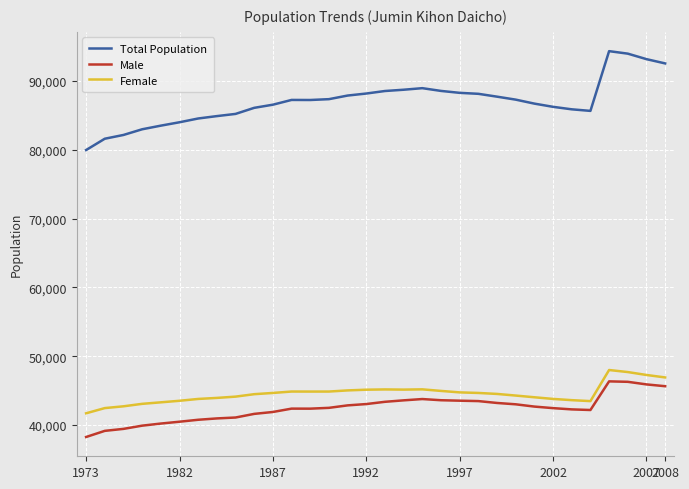

True or false: Total Population and Female intersect in this chart.

False